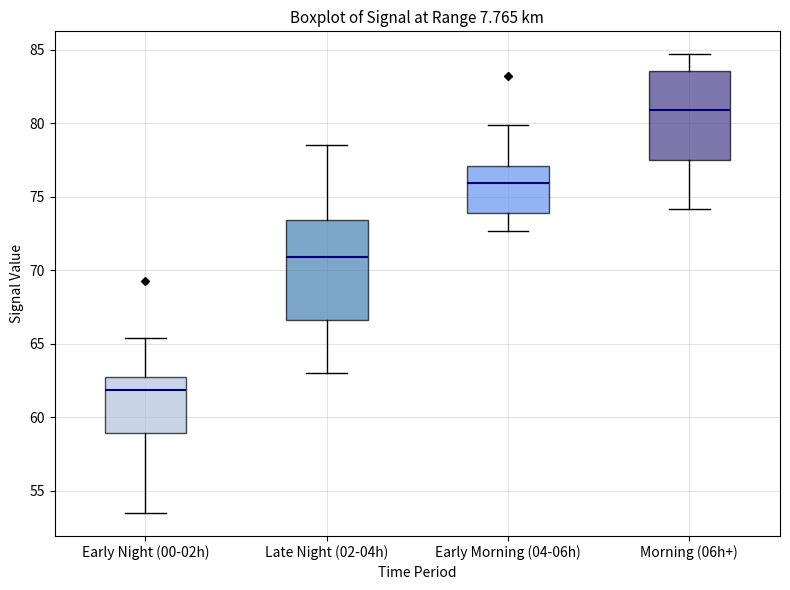

Which box is the tallest, from its lower edge to its upper edge?

Late Night (02-04h)